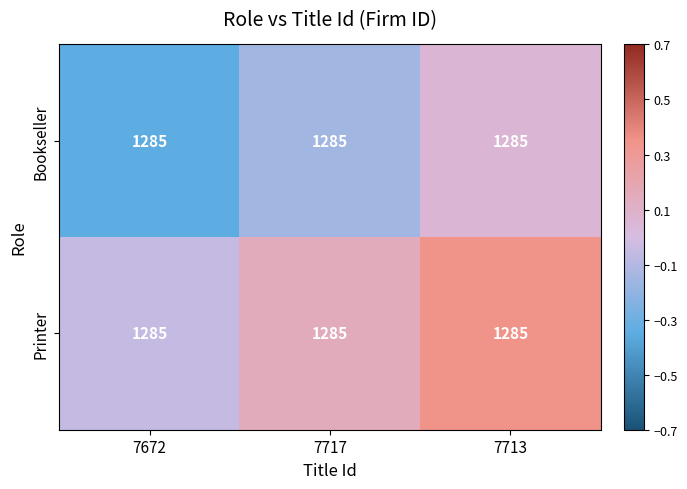

What is the difference between the second highest and minimum values in the Printer series?

0.2